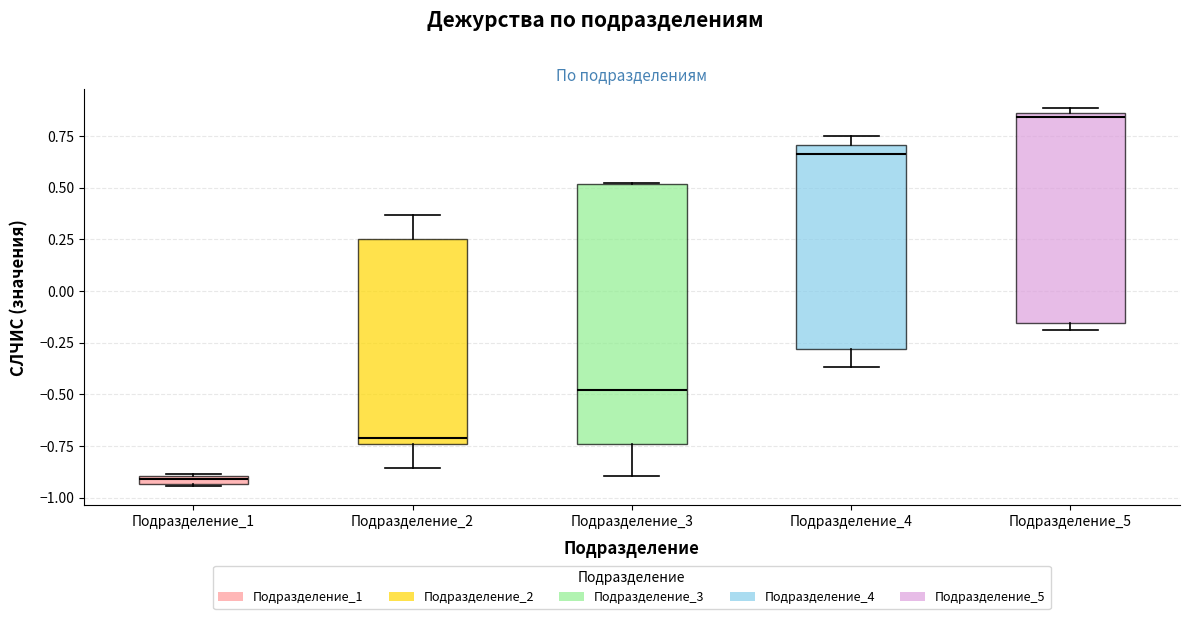

Where is the upper edge of the box for Подразделение_1 on the y-axis? The values are not printed on the chart, so give them approximately, as read against the axis.

-0.90